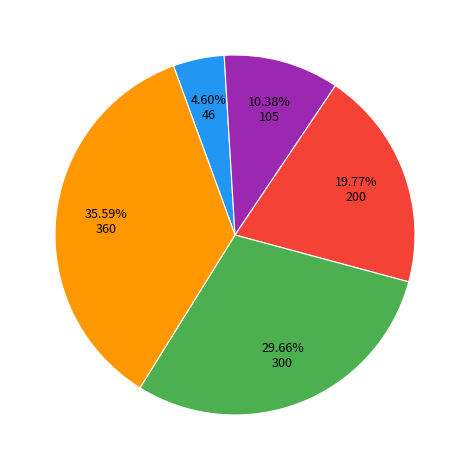

Is there any slice that represents more than half of the pie?

No